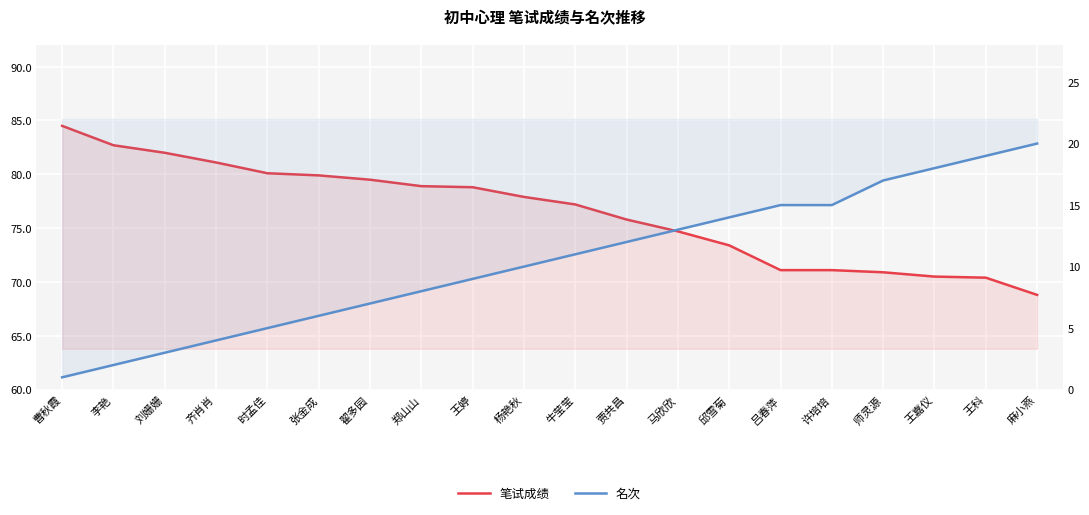

List the series in order of their peak value, lowest first.

名次, 笔试成绩